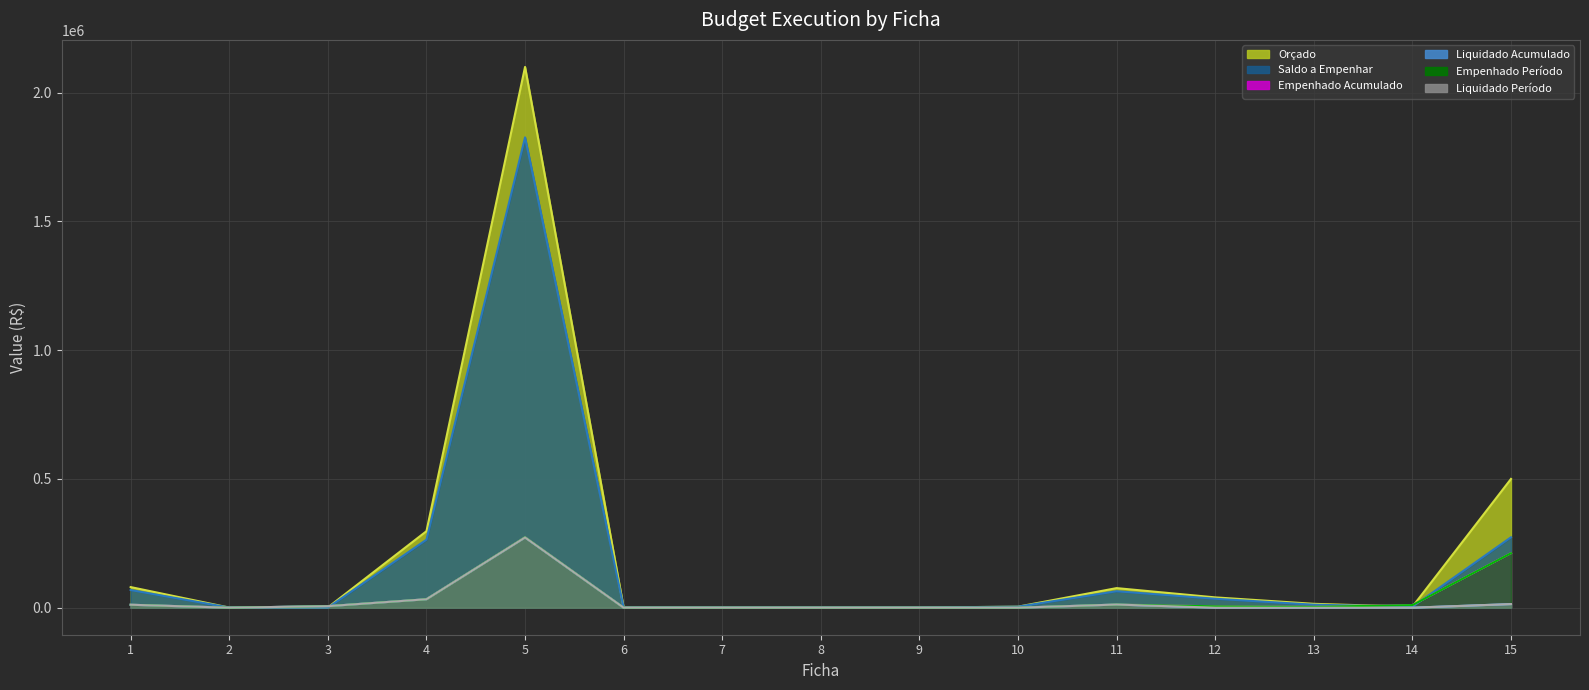

What is the total value across all series at 13?

33450.0